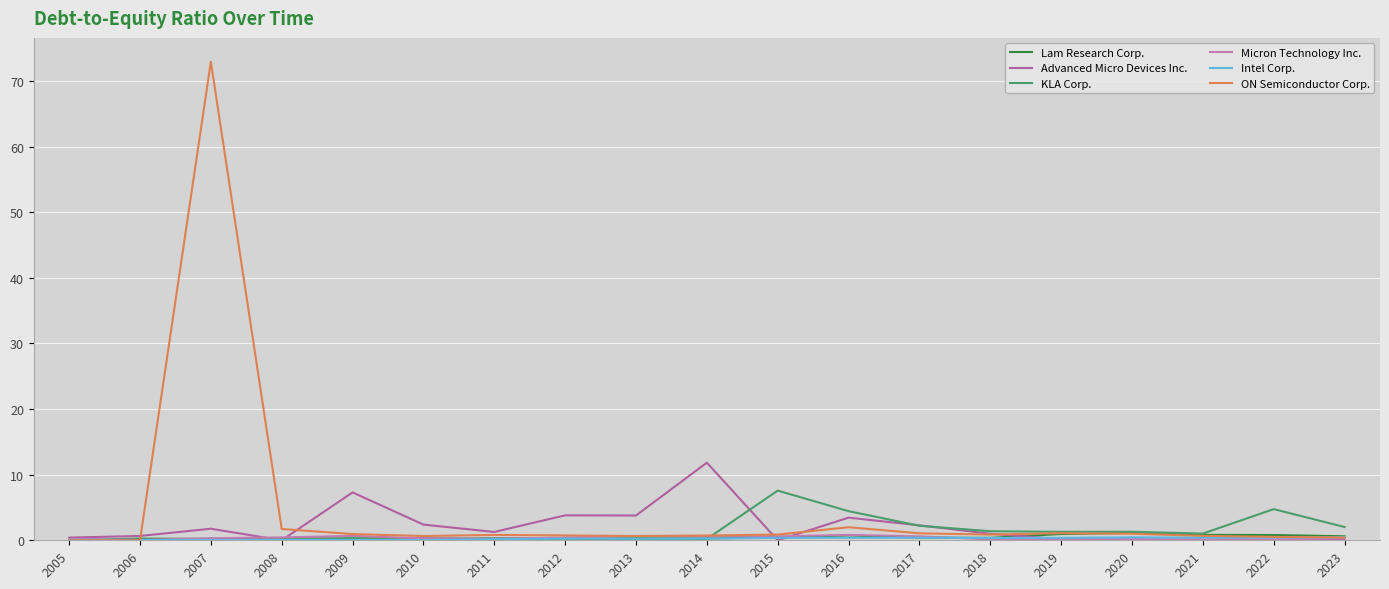

At how many categories does at least one series exceed 49?

1